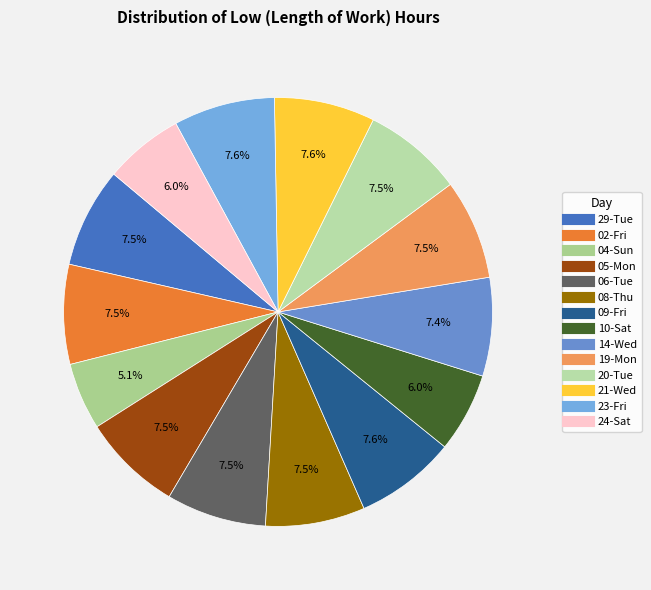

Count the number of slices in the pie.

14